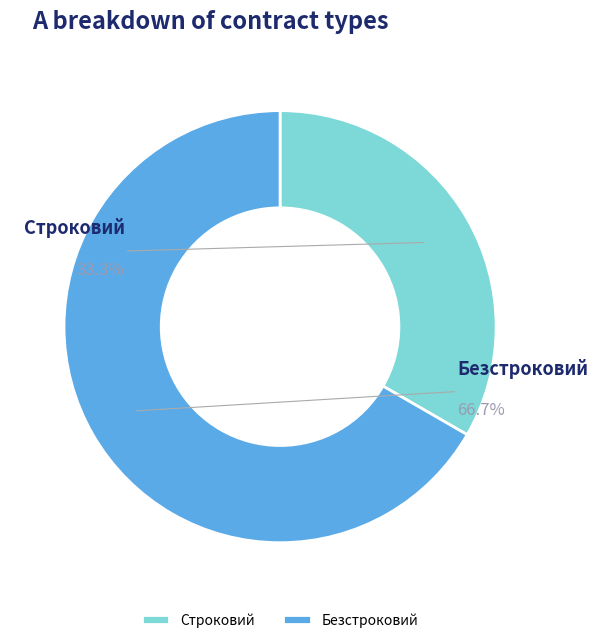

To the nearest percent, what percentage of the pie is Строковий?

33%